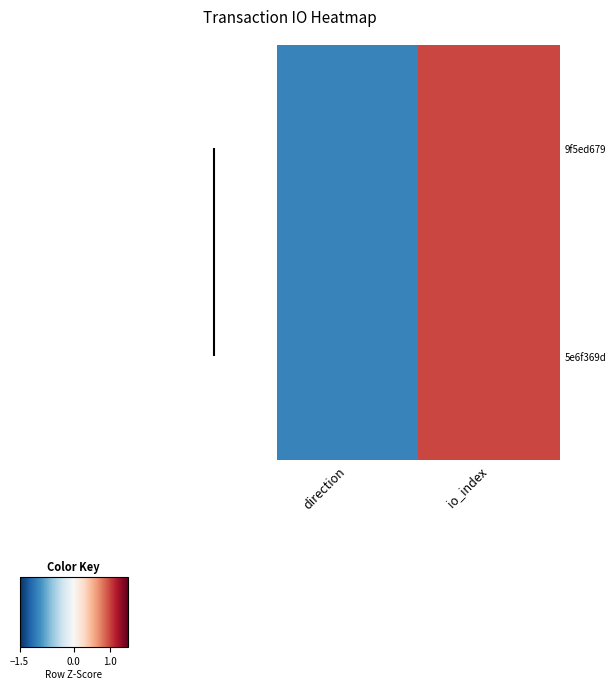

Reading left to right, list all the values displayed in this chart.

9f5ed679: direction=-1	io_index=1
5e6f369d: direction=-1	io_index=1